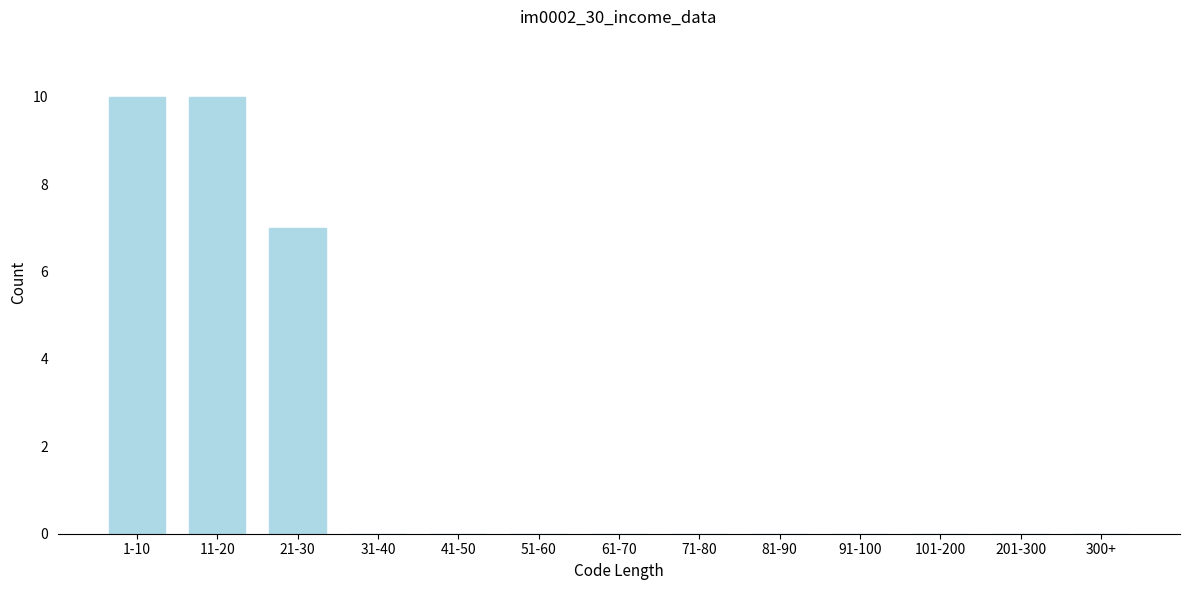

Reading left to right, extract all data points from this chart.

1-10=10	11-20=10	21-30=7	31-40=0	41-50=0	51-60=0	61-70=0	71-80=0	81-90=0	91-100=0	101-200=0	201-300=0	300+=0